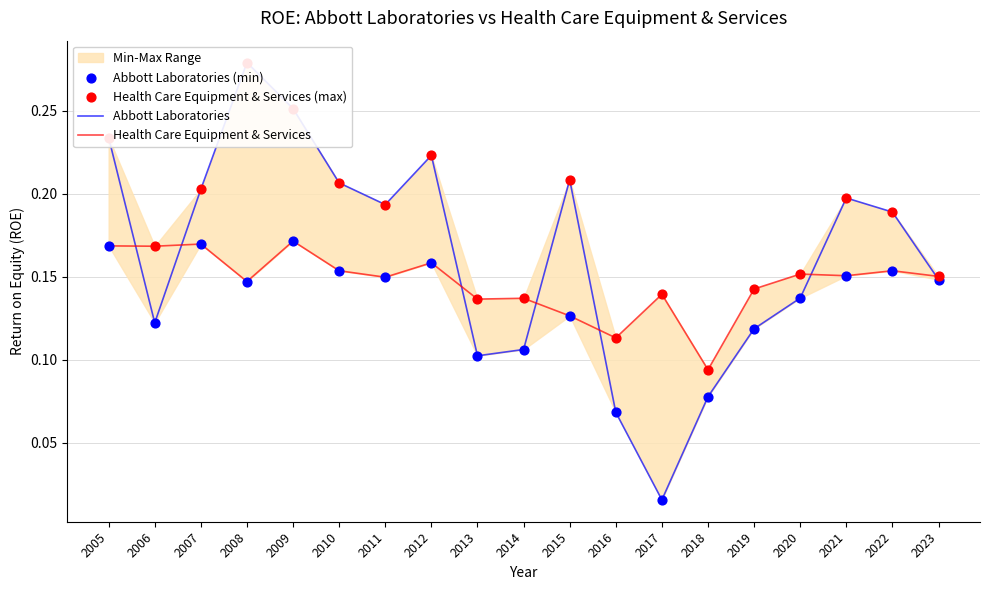

Which series reaches the minimum Y coordinate?

Abbott Laboratories